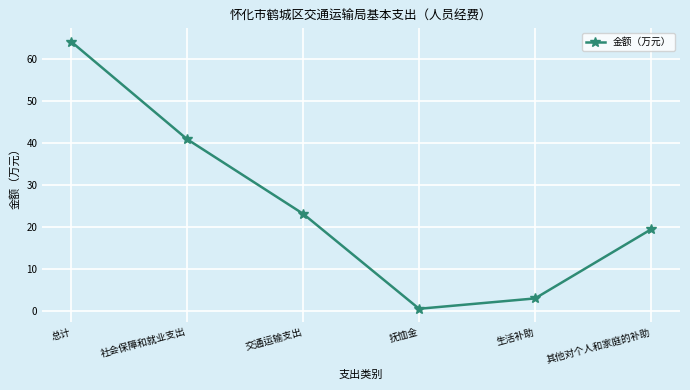

What is the smallest value displayed?

0.6